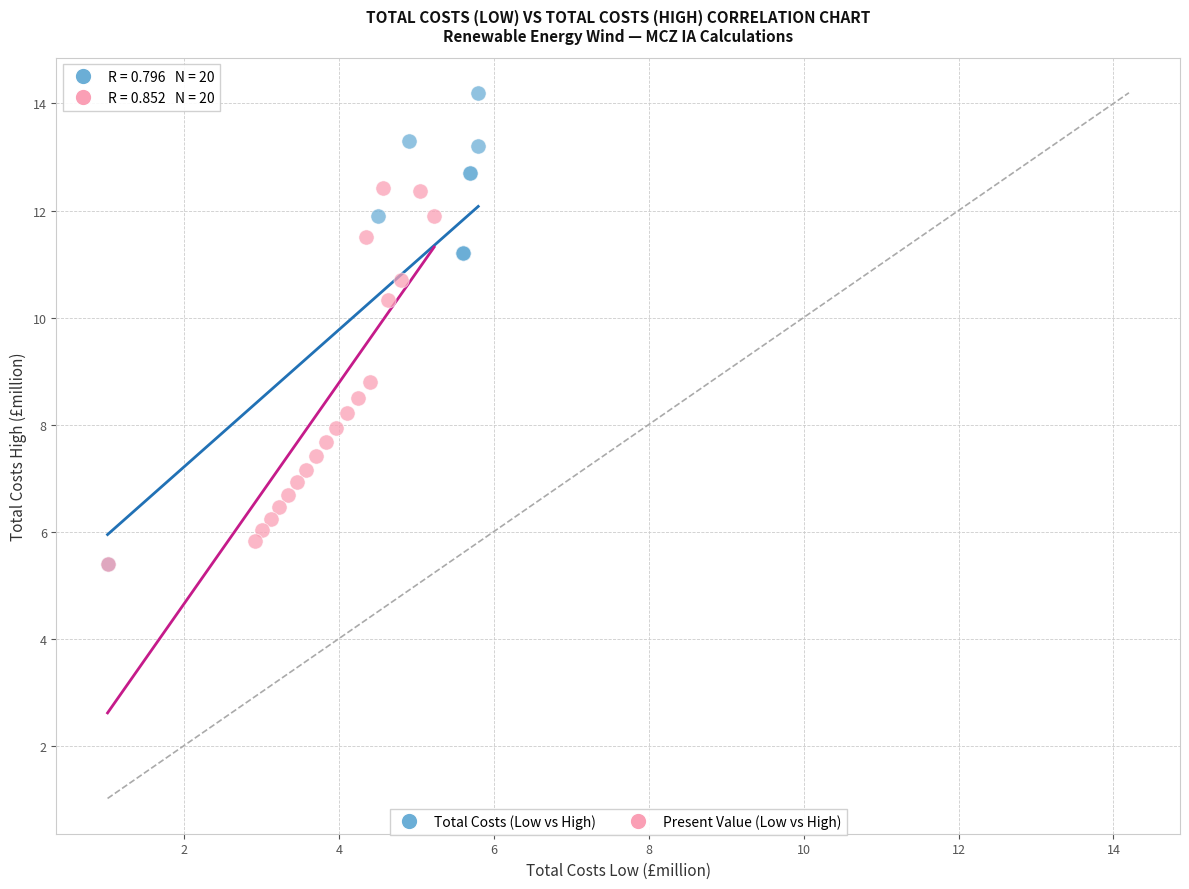

Which series has the largest Y range (max minus min)?

Total Costs (Low vs High)